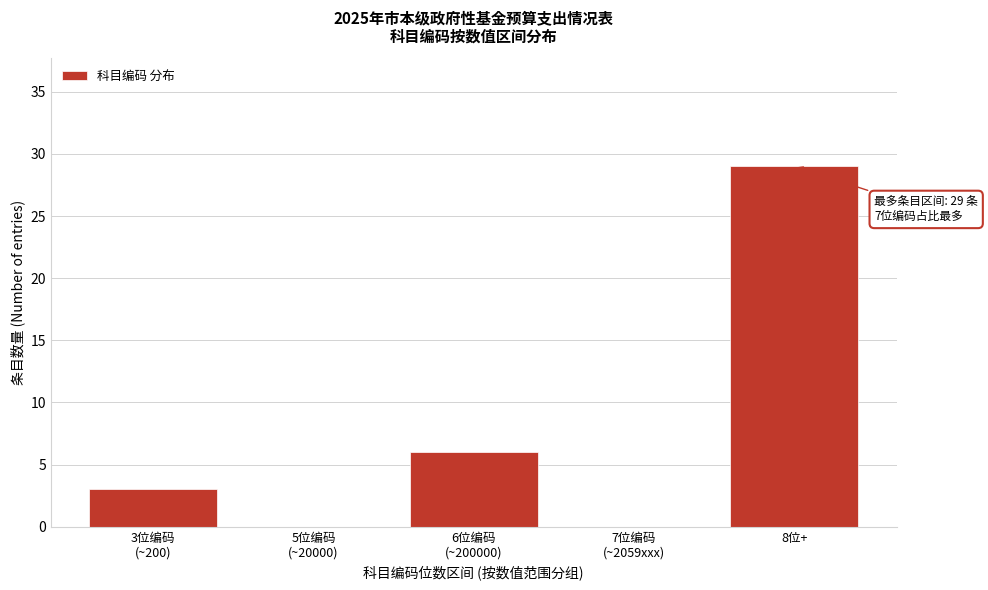

What is the maximum value shown in the chart?

29